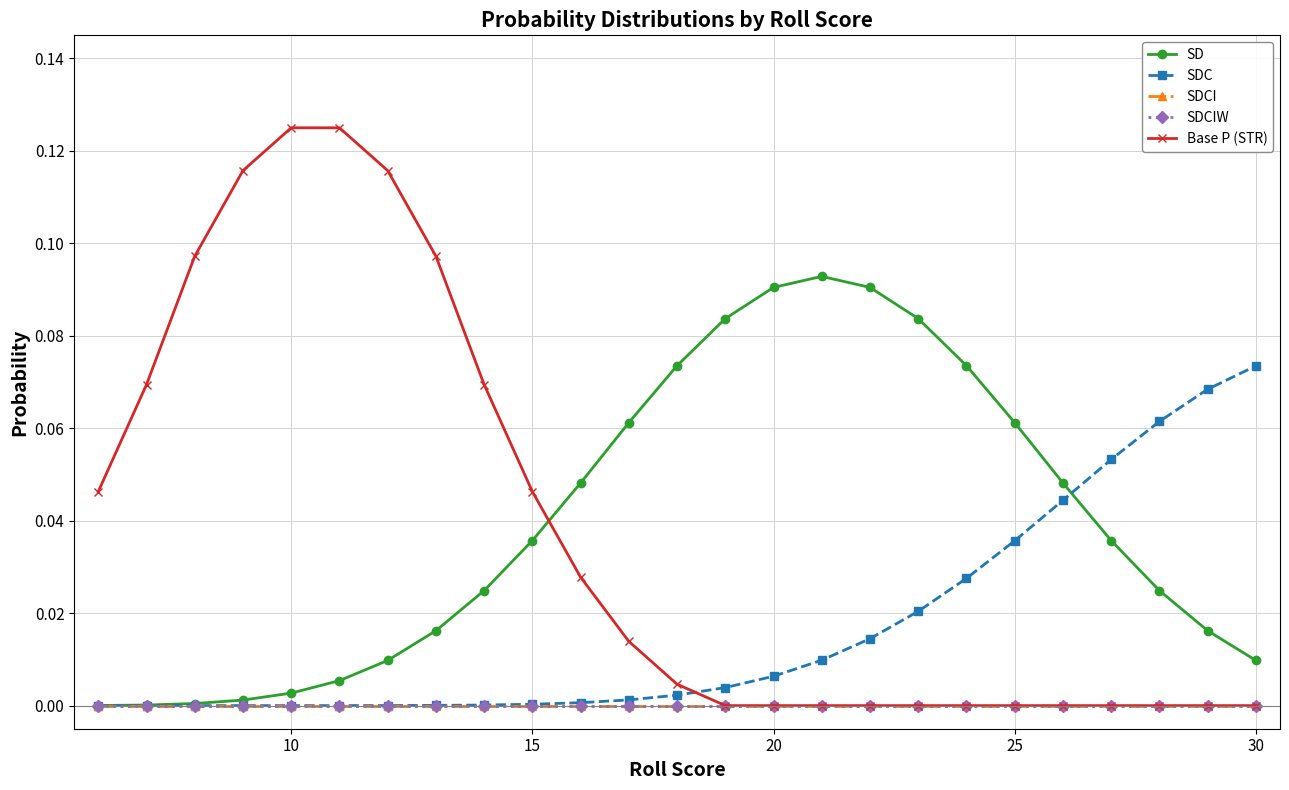

Which series has the widest spread of values?

Base P (STR)